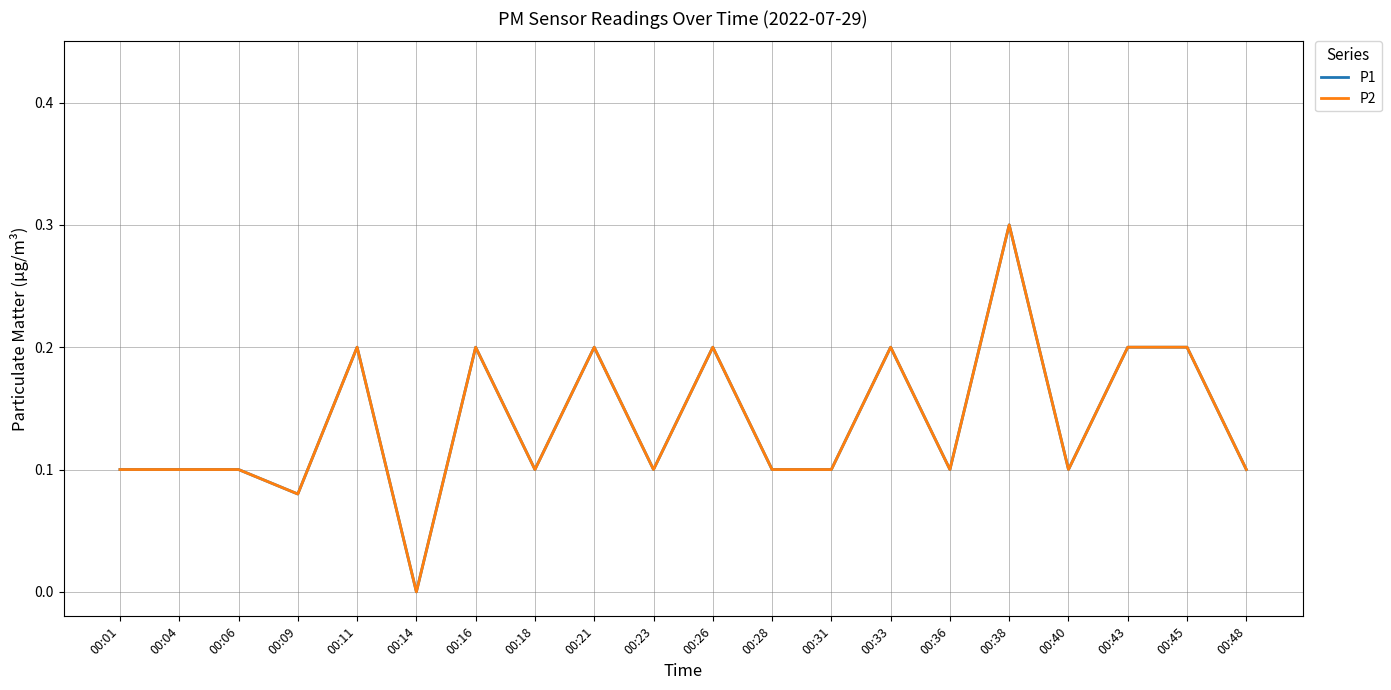

What is the approximate value of P1 at 00:01?

0.1